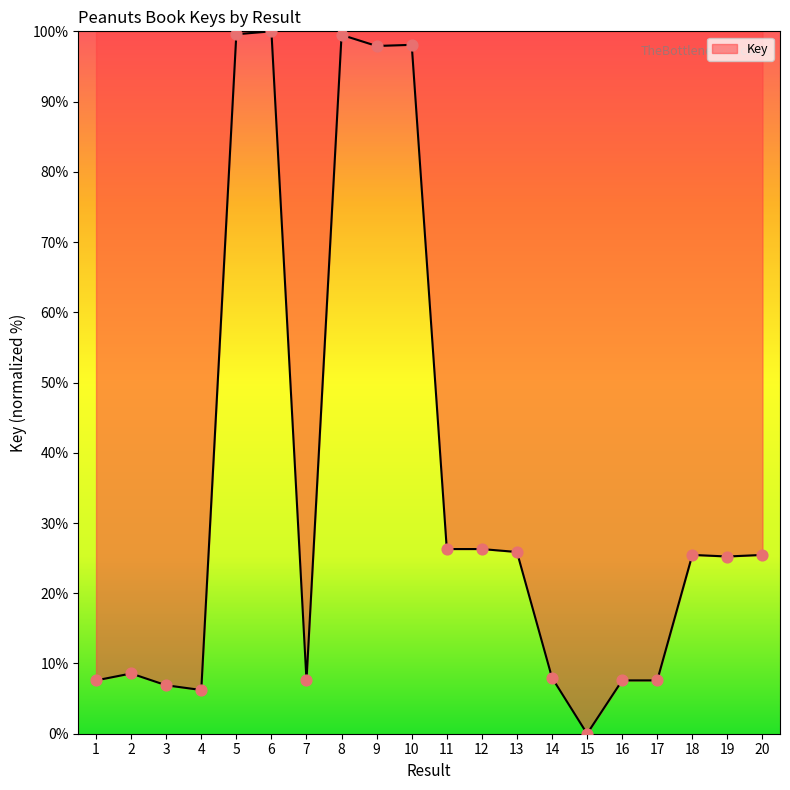

Between 2 and 11, which is larger?

11